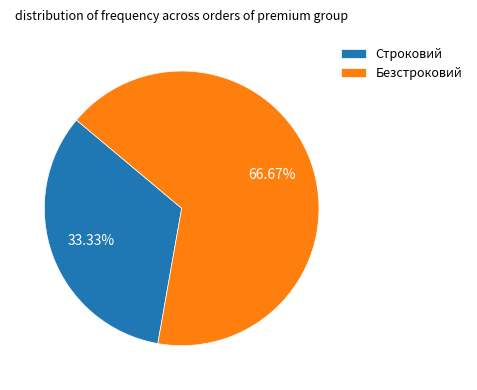

Which category has the biggest portion of the pie?

Безстроковий